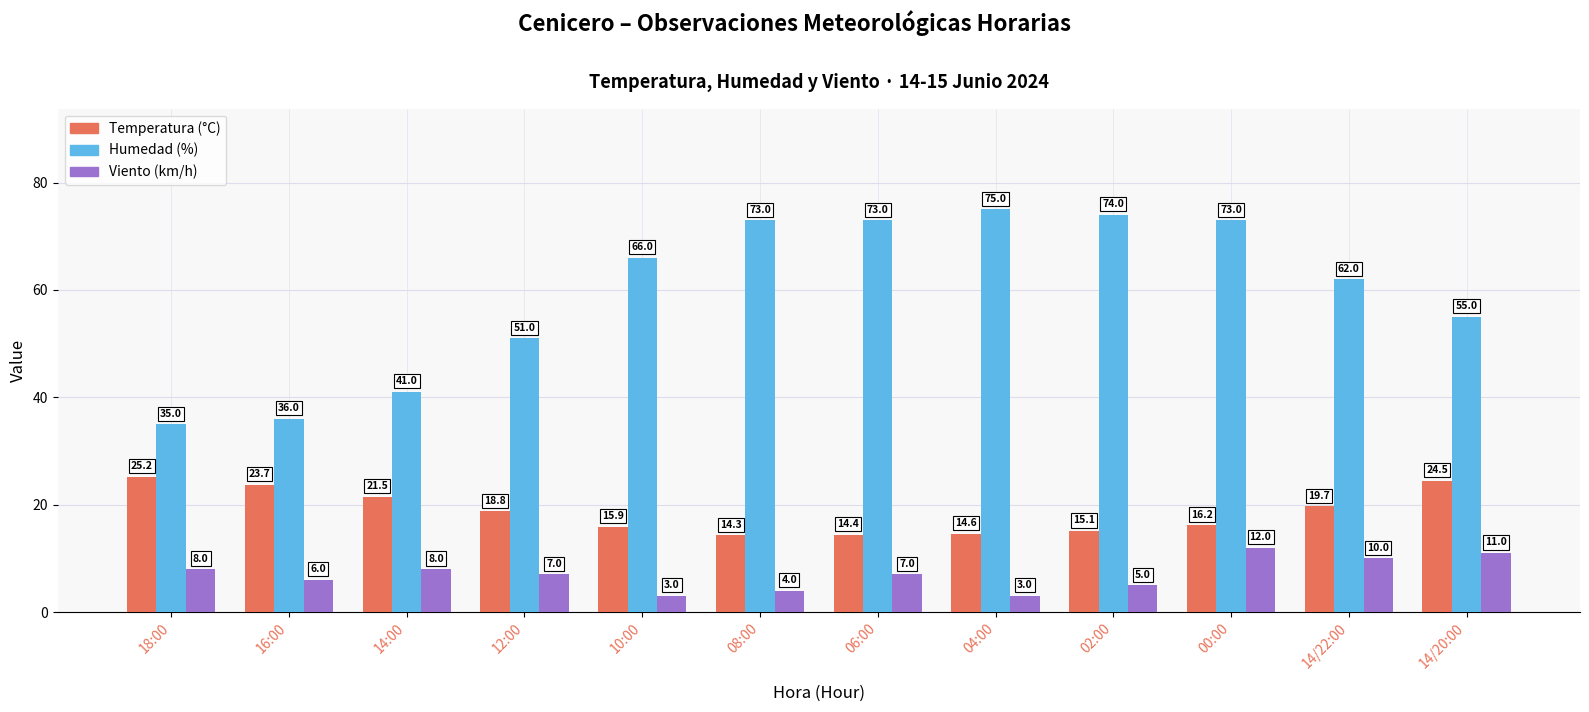

At which category is the sum across all series the highest?

00:00